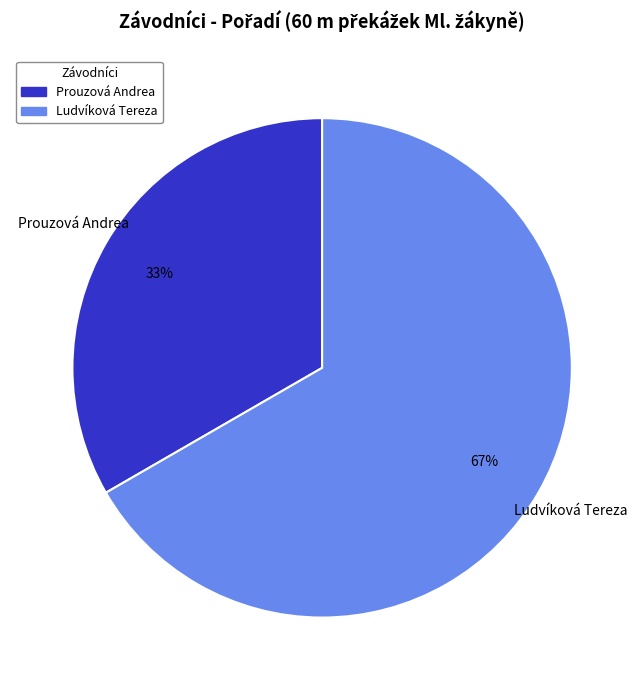

To the nearest percent, what portion does Prouzová Andrea represent?

33%